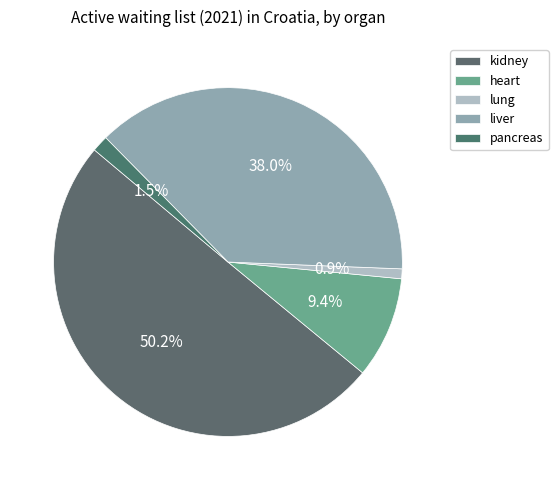

What percentage is NOT represented by kidney?

49.8%